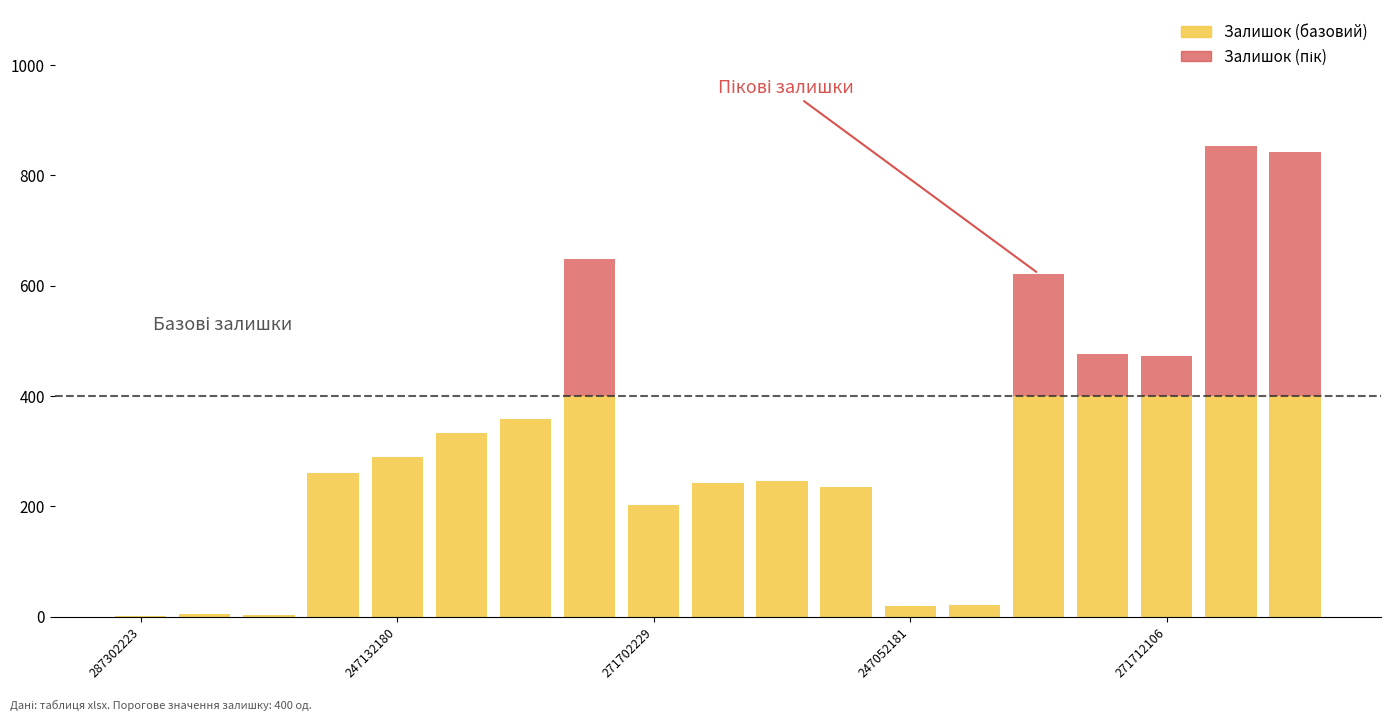

What is the sum of all Залишок (базовий) values?

4615